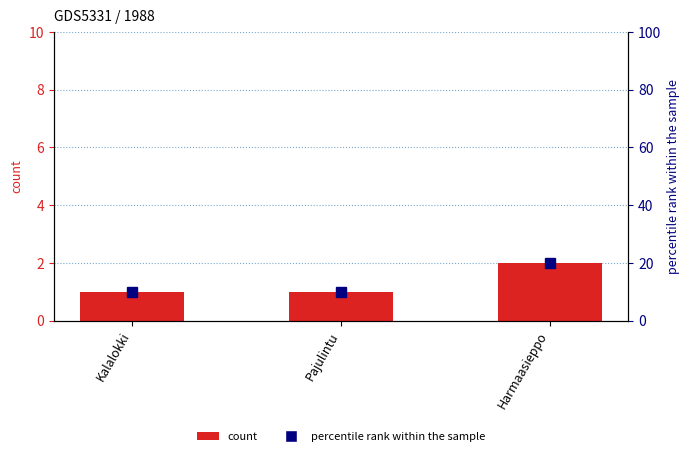

Reading left to right, extract all data points from this chart.

Kalalokki=1	Pajulintu=1	Harmaasieppo=2